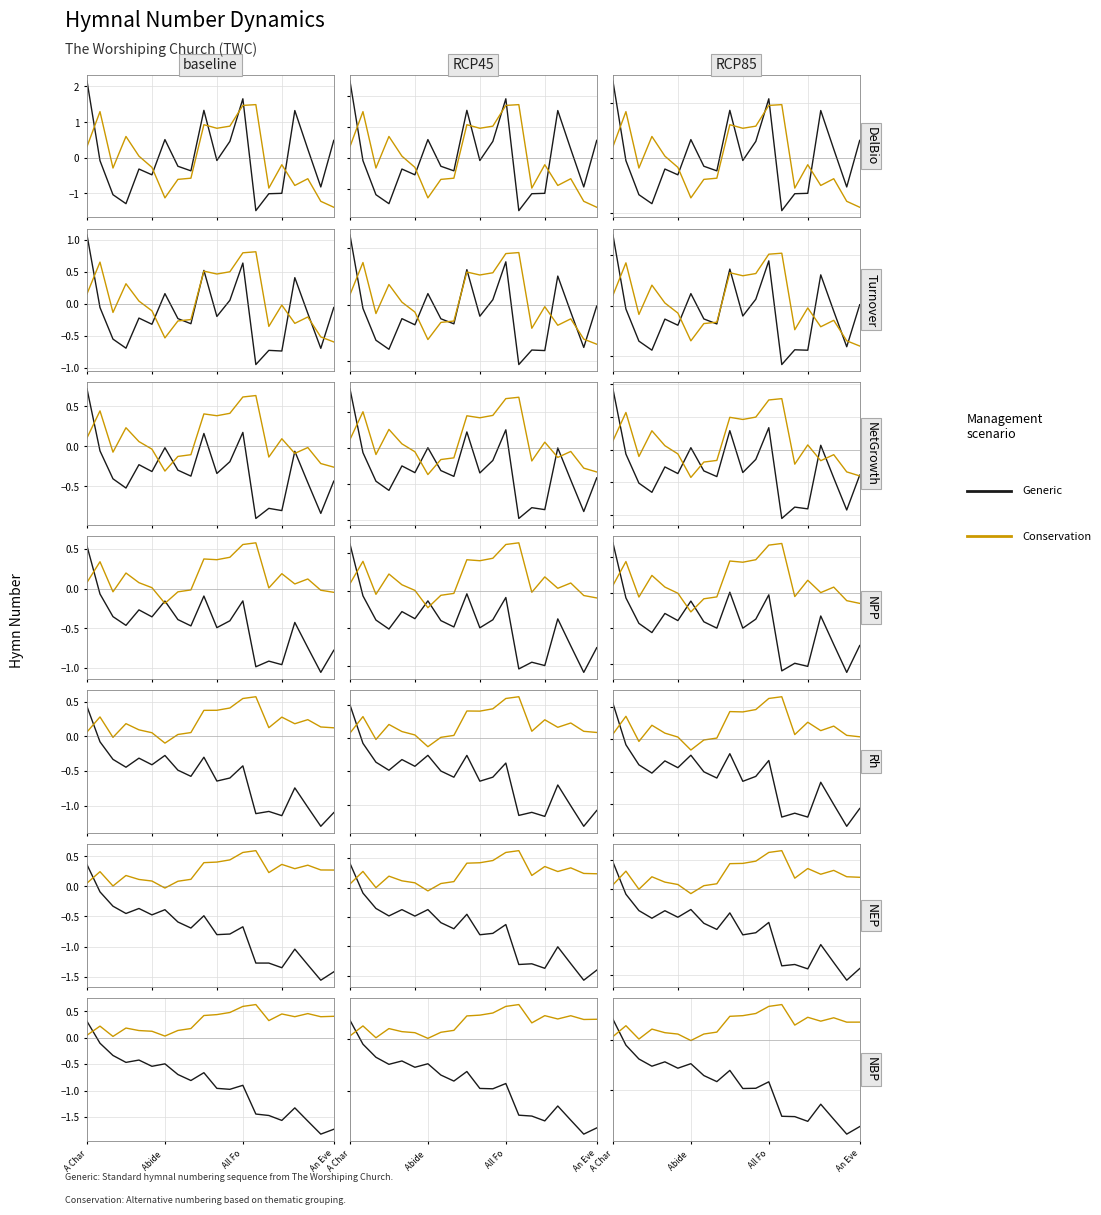

What position from the left is 16?

17